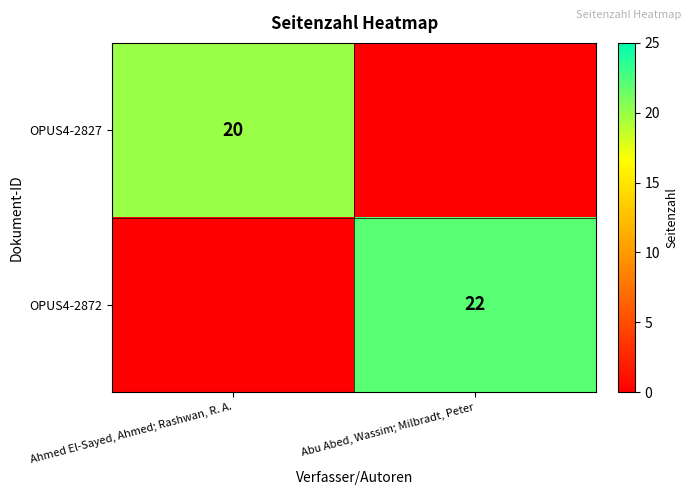

Is it true that OPUS4-2872 equals 22 at Abu Abed, Wassim; Milbradt, Peter?

True